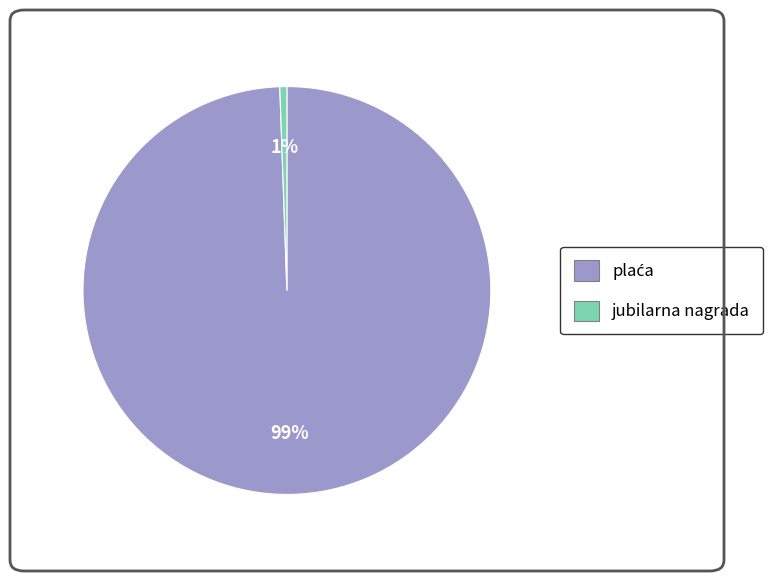

Is it true that jubilarna nagrada is 9% of the pie?

False